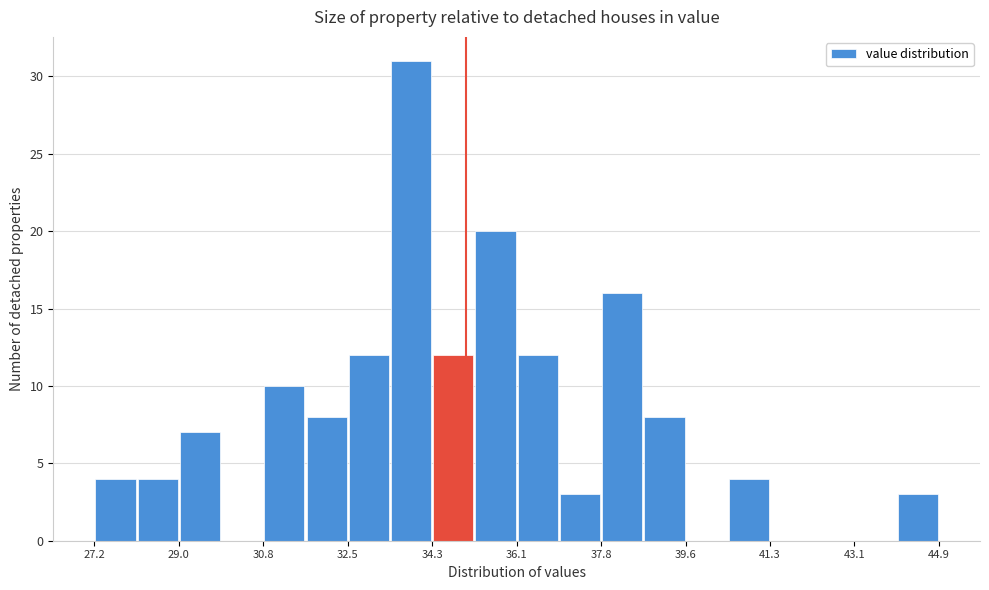

Reading left to right, list every bar in this chart as the range it spans on the x-axis followed by its height. Neither the bar edges nor the heights are printed on the chart, so give them approximately, as read against the axes.

27.2 to 28.2: 4
28.2 to 29.0: 4
29.0 to 29.8: 7
29.8 to 30.8: 0
30.8 to 31.6: 10
31.6 to 32.6: 8
32.6 to 33.4: 12
33.4 to 34.2: 31
34.2 to 35.2: 12
35.2 to 36.0: 20
36.0 to 37.0: 12
37.0 to 37.8: 3
37.8 to 38.8: 16
38.8 to 39.6: 8
39.6 to 40.4: 0
40.4 to 41.4: 4
41.4 to 42.2: 0
42.2 to 43.2: 0
43.2 to 44.0: 0
44.0 to 44.8: 3